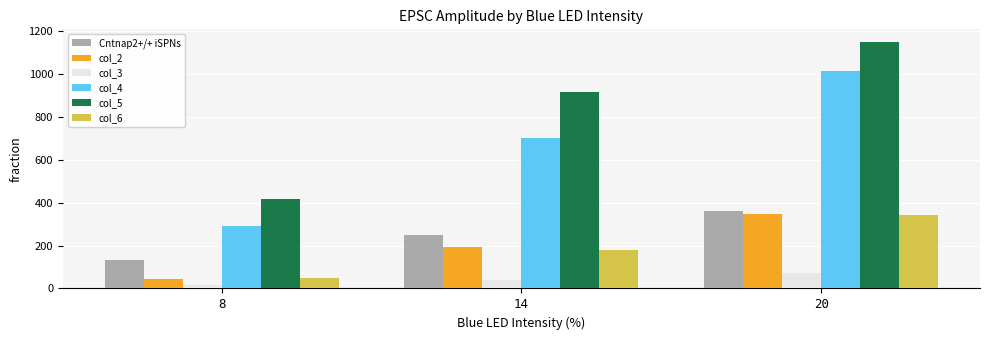

Is it true that col_5 equals 917.8 at 14?

True